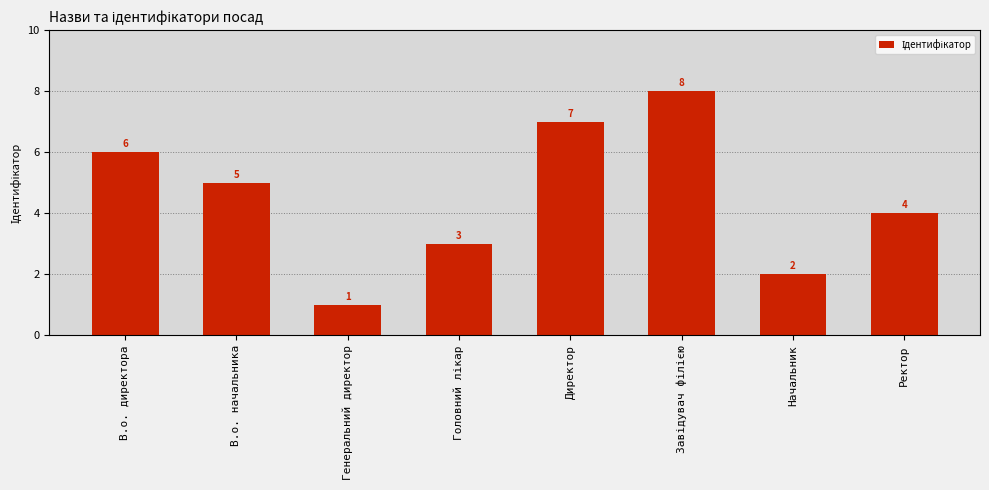

Is it true that the value at В.о. начальника is 5?

True